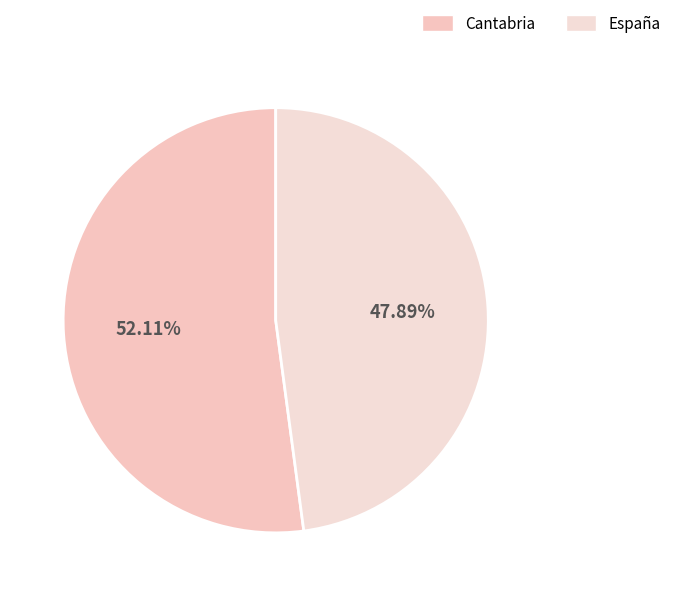

To the nearest percent, what is the difference between the España and Cantabria slice percentages?

4%